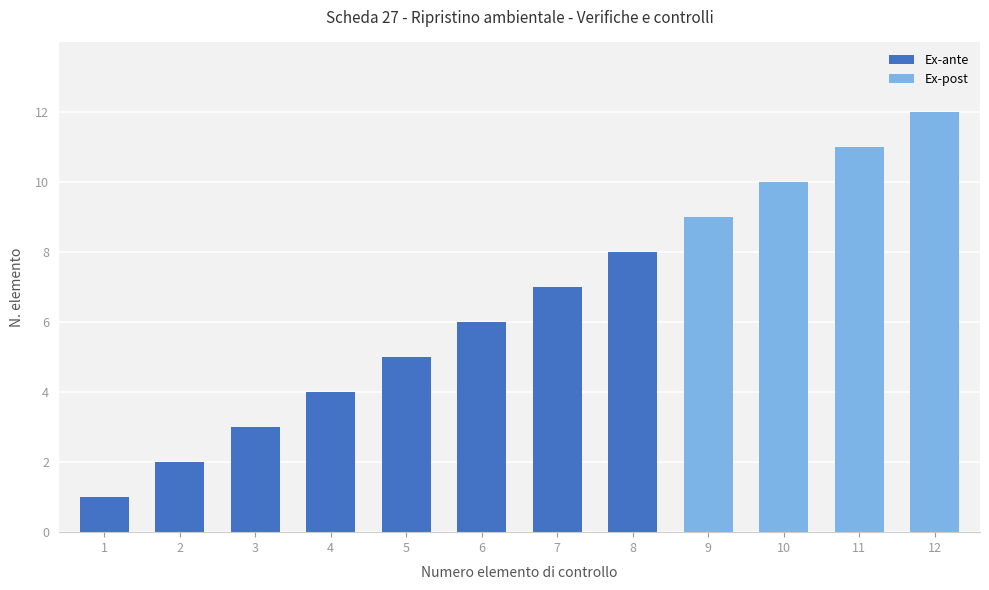

True or false: the data shows 11 at 11.

True